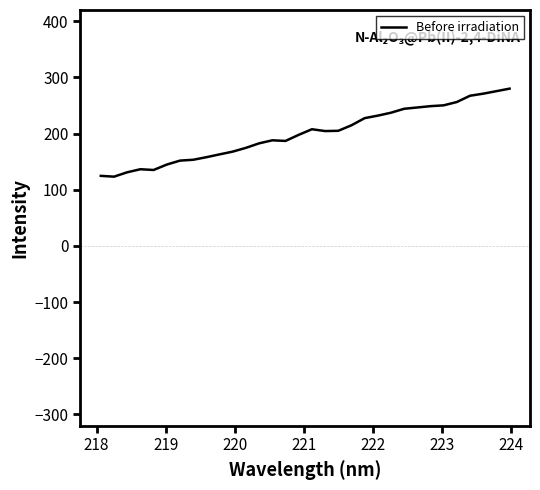

What is the difference between the maximum and minimum values?

156.7